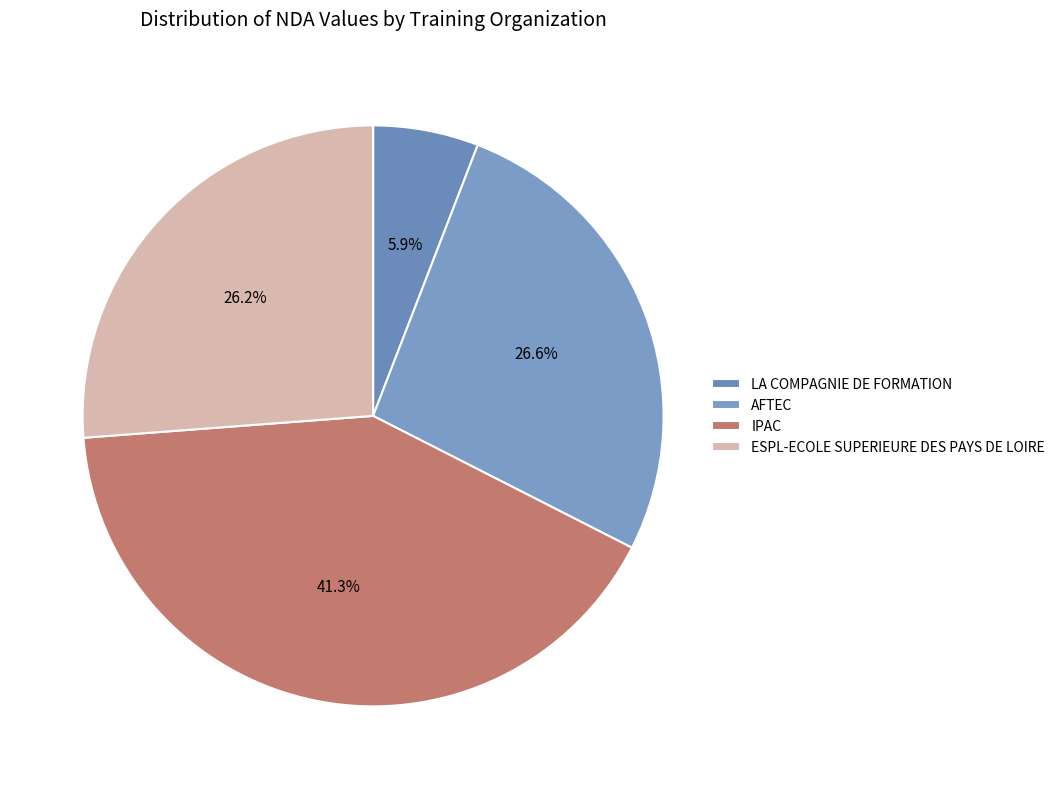

To the nearest percent, what portion does IPAC represent?

41%